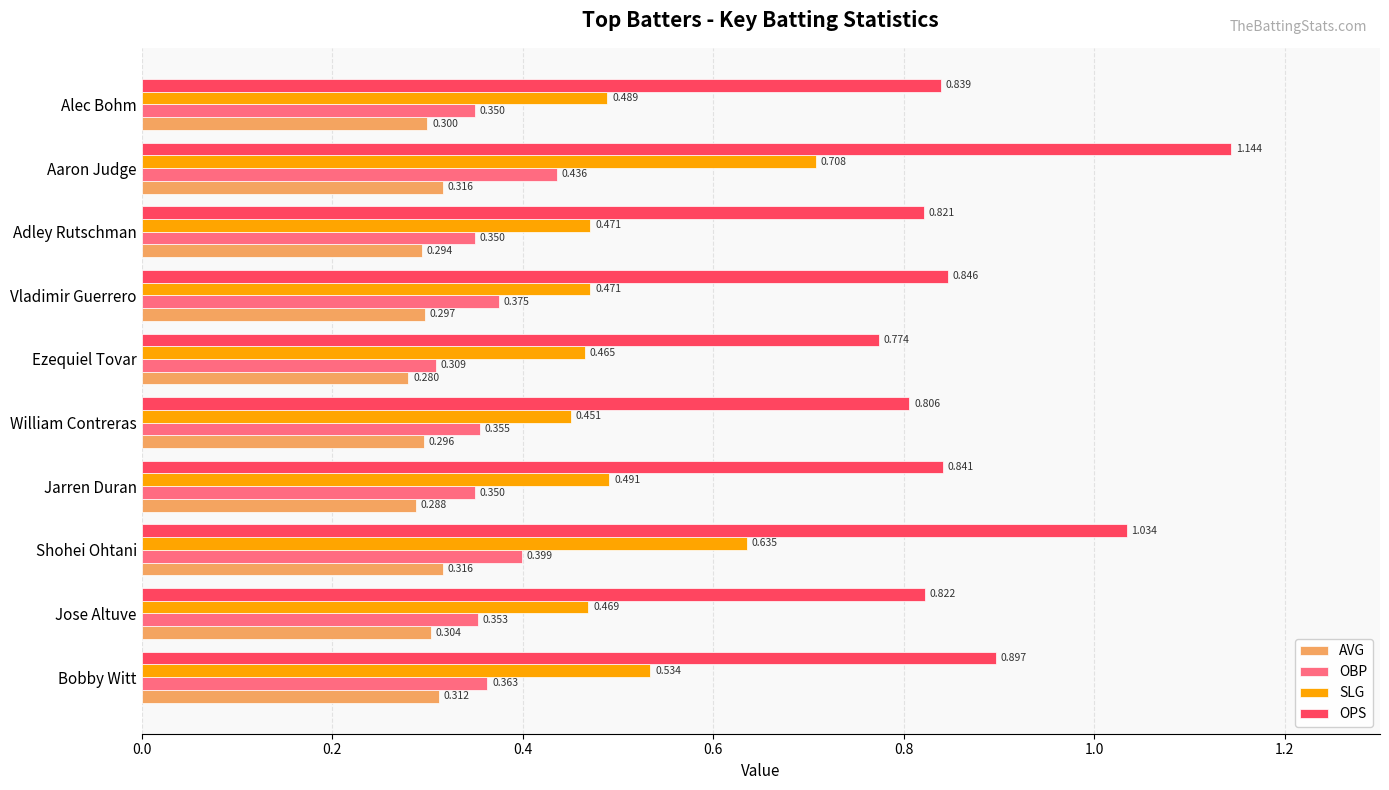

Rank the series by their maximum value, from lowest to highest.

AVG, OBP, SLG, OPS